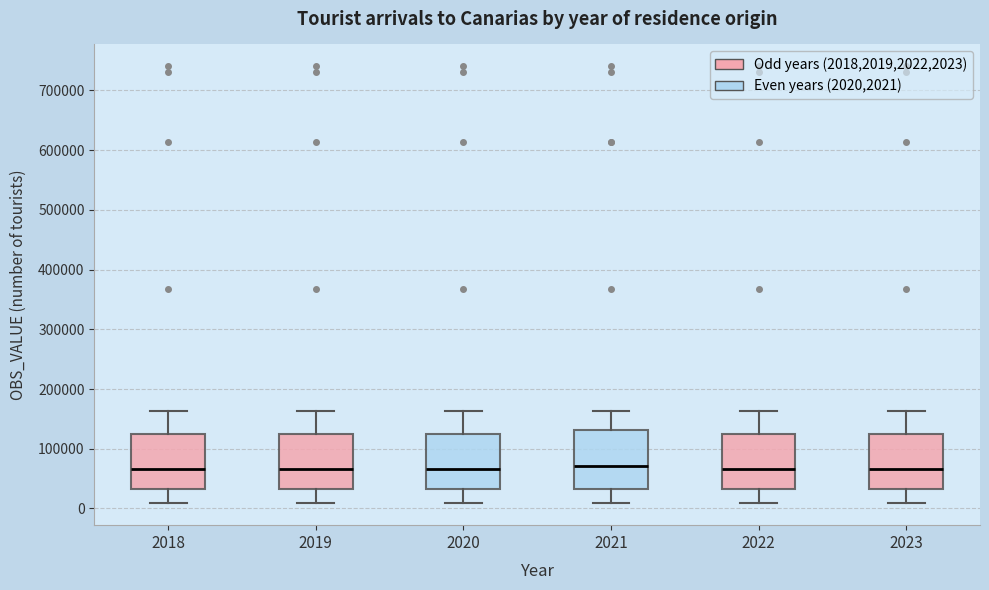

Where is the upper edge of the box at x = 2021 on the y-axis? The values are not printed on the chart, so give them approximately, as read against the axis.

130000